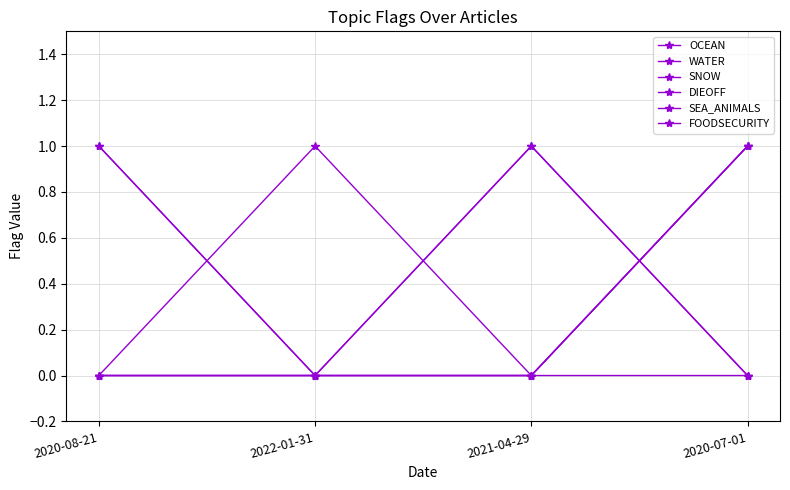

True or false: SEA_ANIMALS has more than 1 interior local peaks.

False